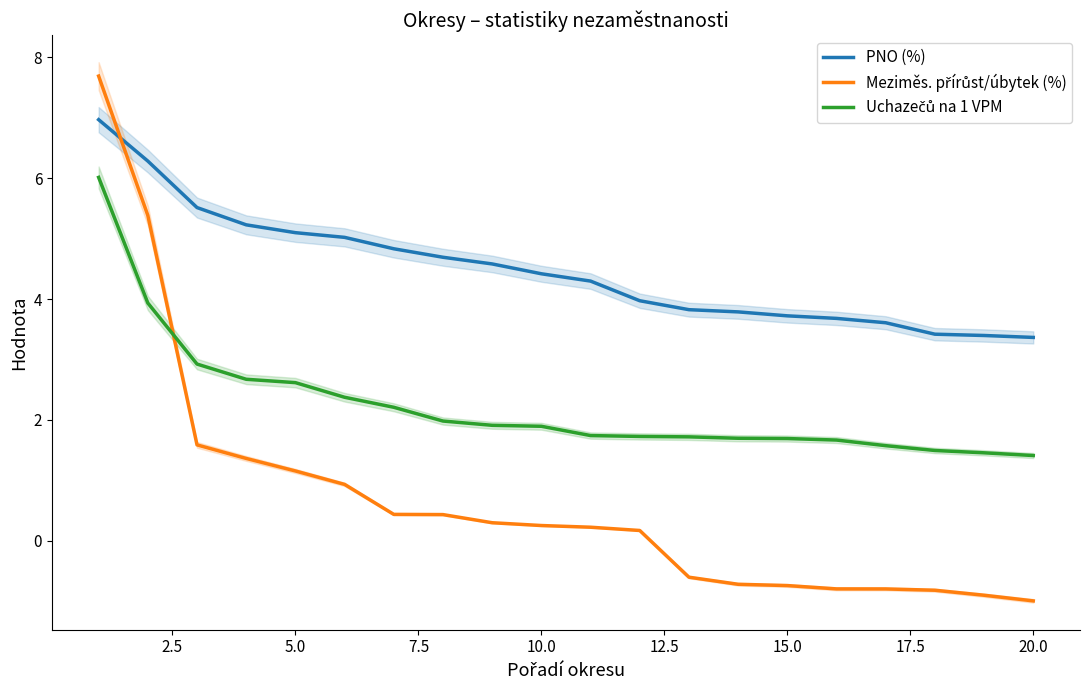

What is the maximum value for Meziměs. přírůst/úbytek (%)?

7.7